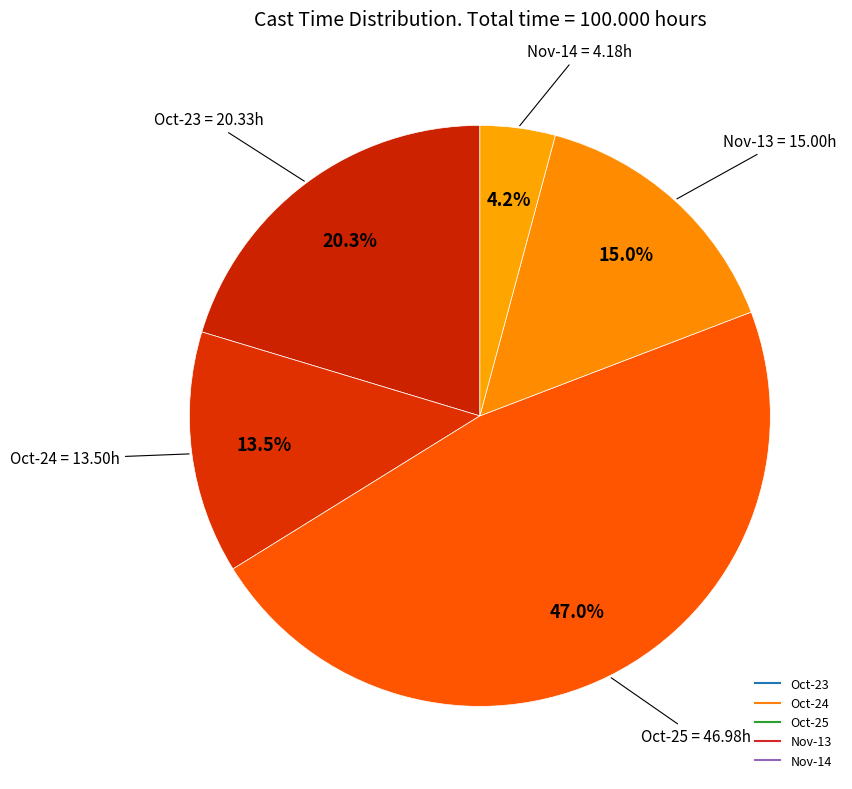

How many segments does this pie chart have?

5